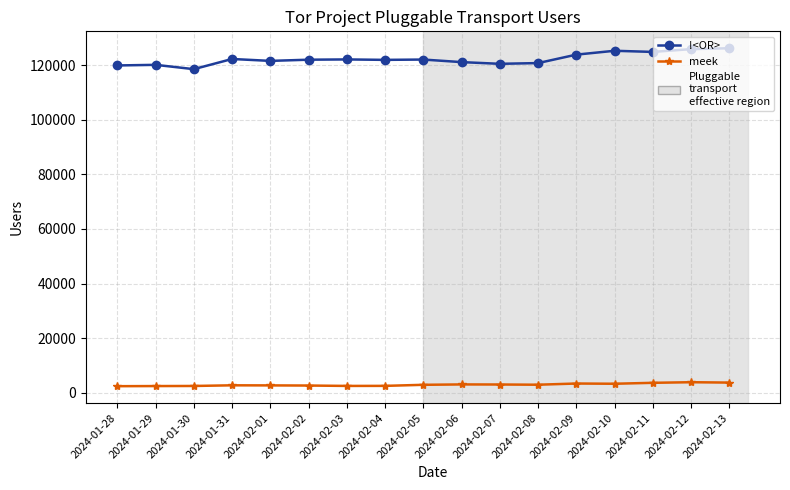

Read the meek value at 2024-01-31, to the nearest 10.

2710